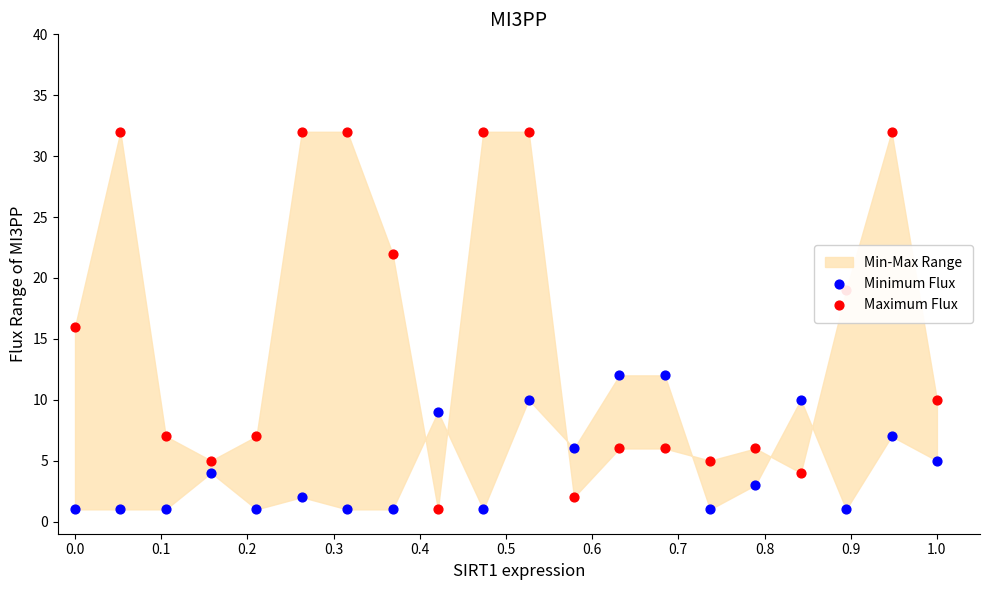

Which series reaches the maximum Y coordinate?

Maximum Flux